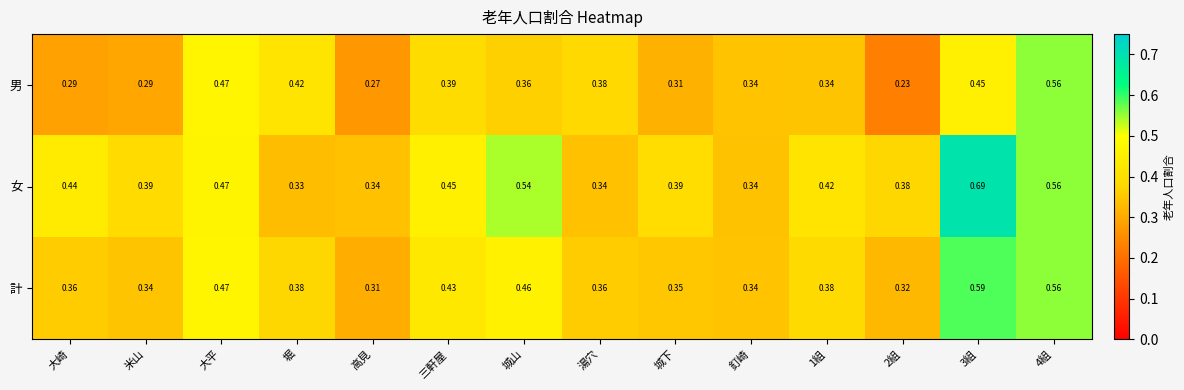

At how many categories does at least one series exceed 0?

14